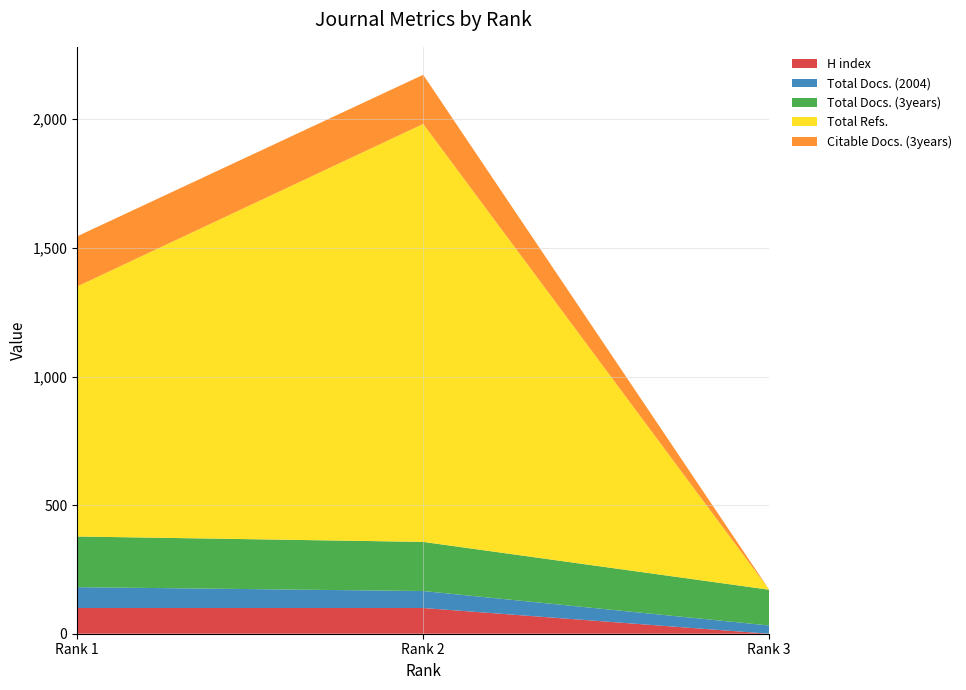

Reading right to left, what are all the values shown in this chart?

H index: Rank 3=0	Rank 2=100	Rank 1=100
Total Docs. (2004): Rank 3=32	Rank 2=66	Rank 1=81
Total Docs. (3years): Rank 3=139	Rank 2=191	Rank 1=197
Total Refs.: Rank 3=0	Rank 2=1625	Rank 1=972
Citable Docs. (3years): Rank 3=0	Rank 2=191	Rank 1=195